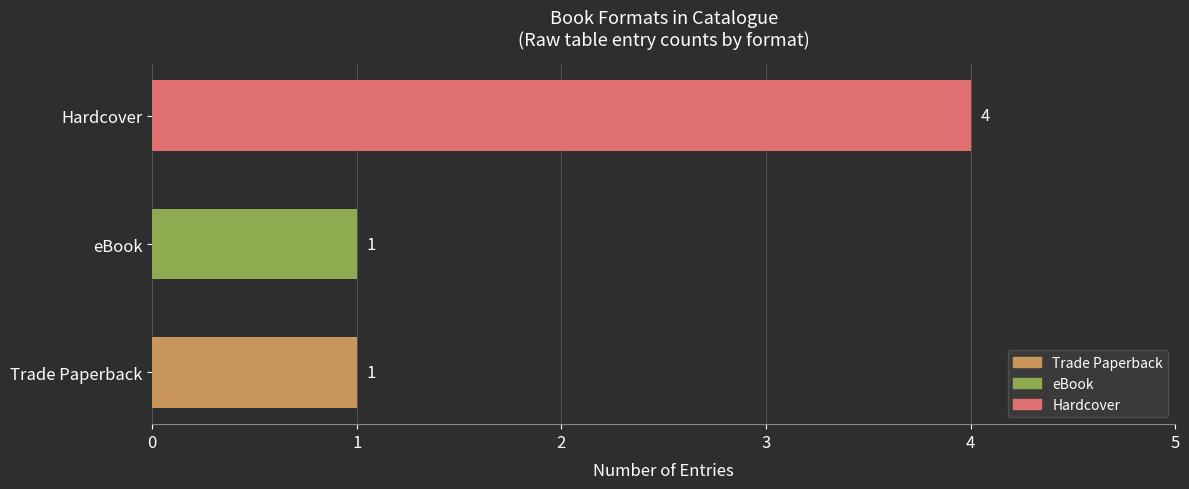

True or false: the data shows 1 at eBook.

True